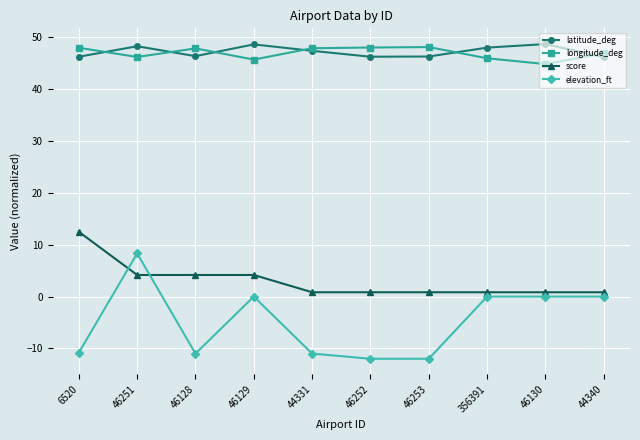

Is the value of score at 44340 greater than the value of latitude_deg at 44331?

No